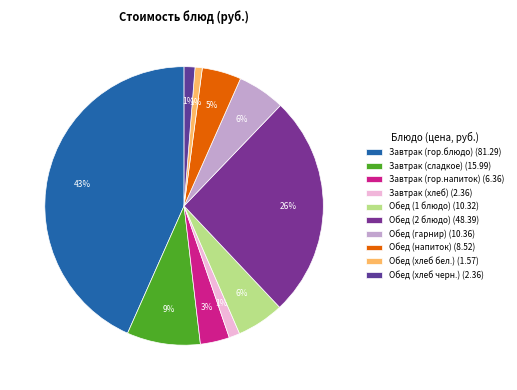

Is there any slice that represents more than half of the pie?

No